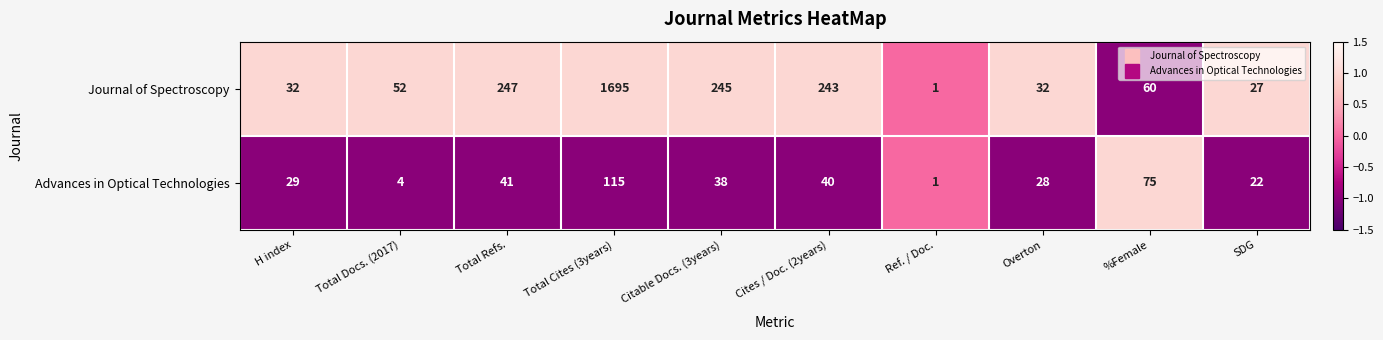

What is the difference between the second highest and second lowest values in the Journal of Spectroscopy series?

220